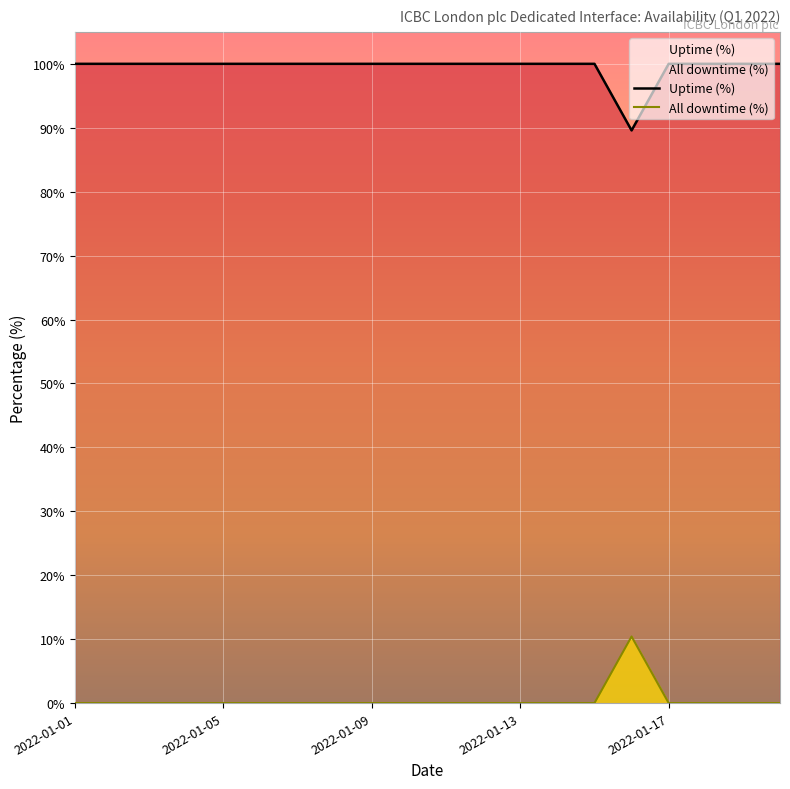

What is the greatest value displayed?

100.0